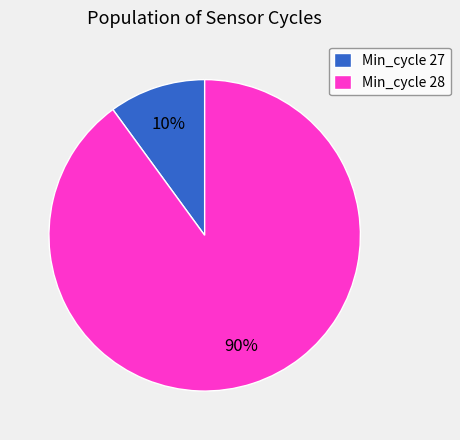

The Min_cycle 28 slice represents 99% of the pie. True or false?

False